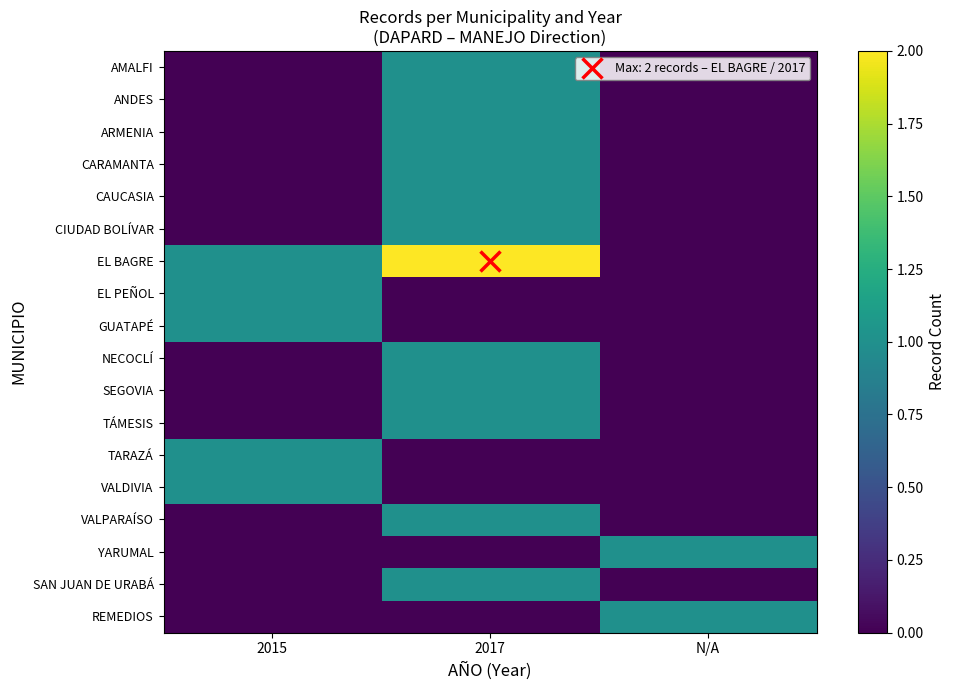

What is the difference between the highest and lowest values at N/A?

1